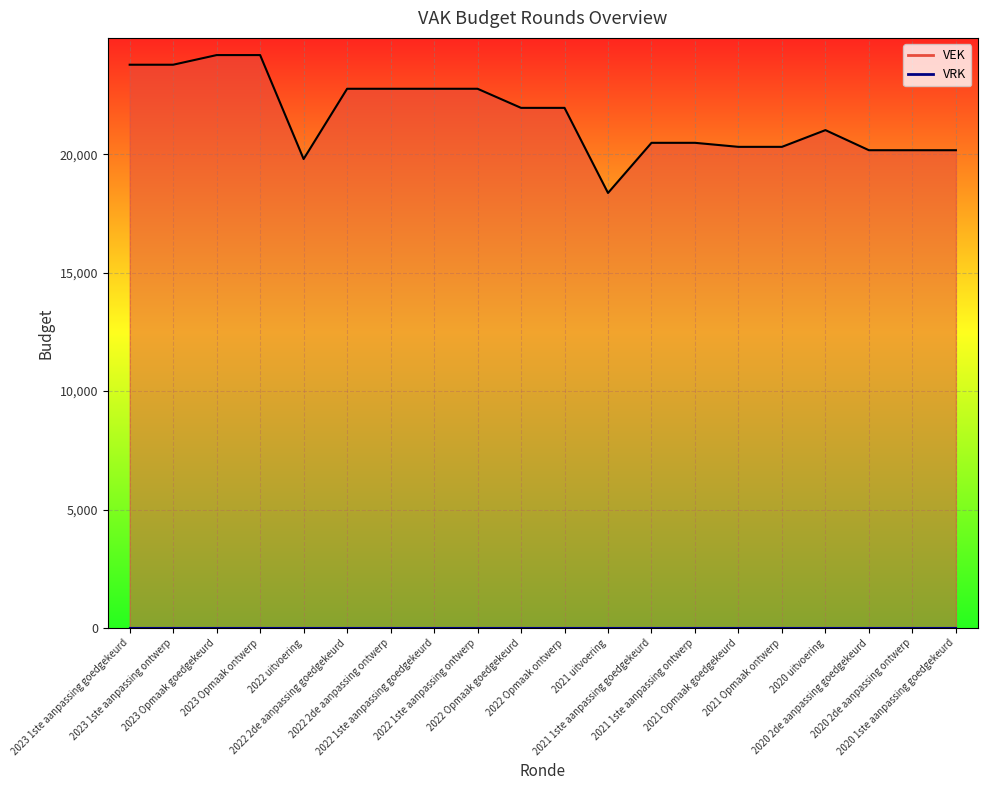

How many lines are shown in the chart?

1